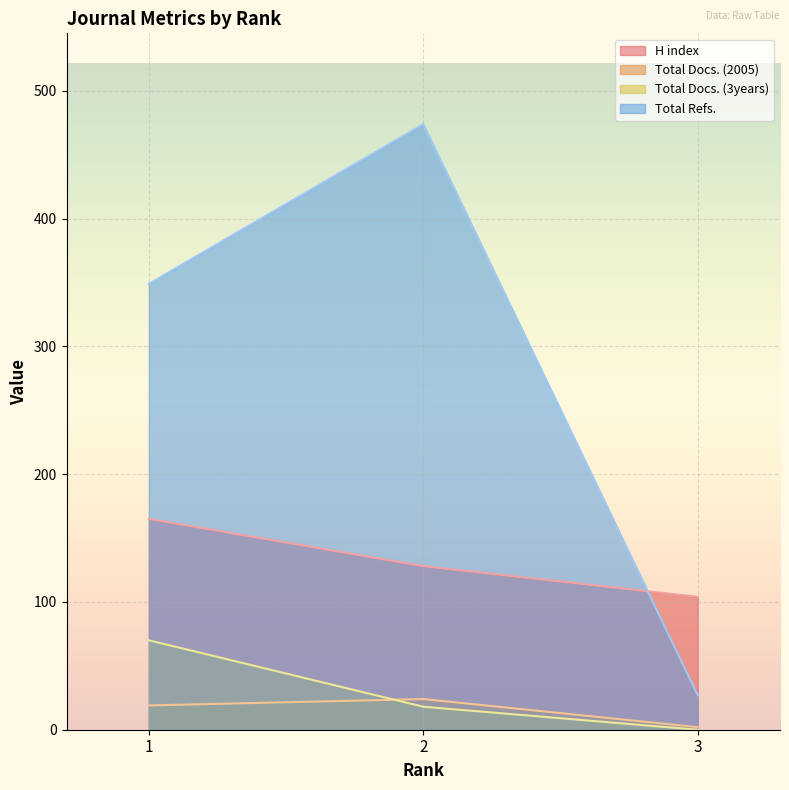

How many data points in Total Docs. (3years) are above 18?

1